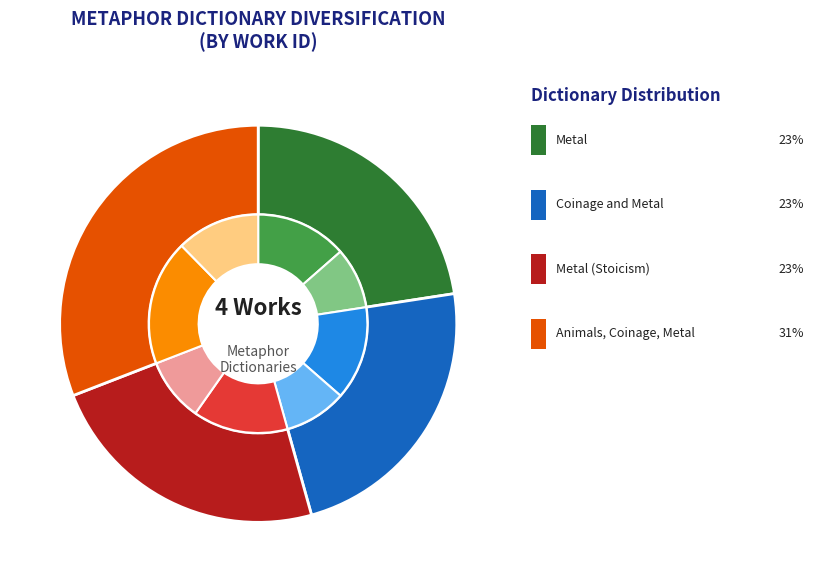

The Animals, Coinage, Metal slice represents 20% of the pie. True or false?

False